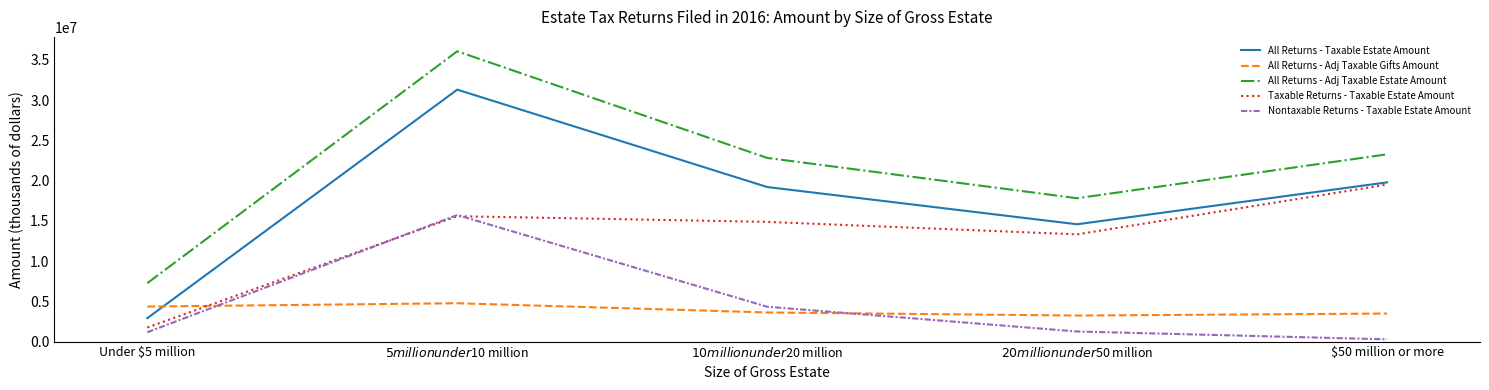

Where is the first local maximum for Taxable Returns - Taxable Estate Amount?

$5 million under $10 million